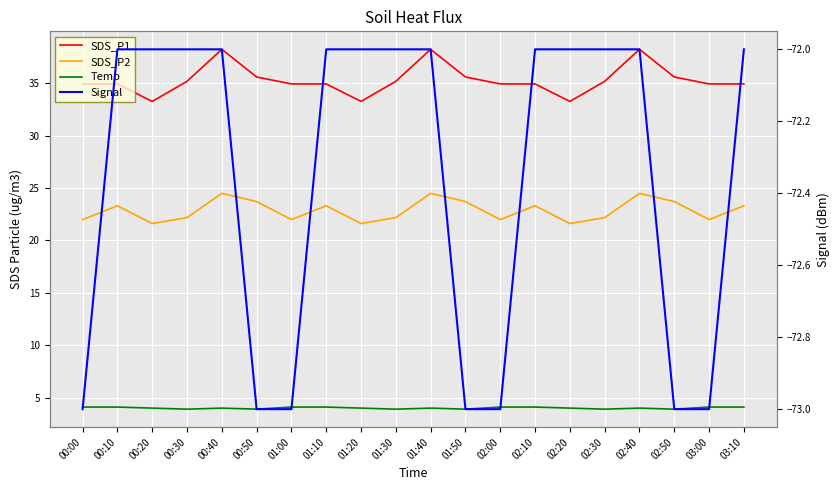

Reading right to left, what are all the values shown in this chart?

SDS_P1: 34.9	34.9	35.6	38.2	35.2	33.2	34.9	34.9	35.6	38.2	35.2	33.2	34.9	34.9	35.6	38.2	35.2	33.2	34.9	34.9
SDS_P2: 23.3	22.0	23.7	24.5	22.2	21.6	23.3	22.0	23.7	24.5	22.2	21.6	23.3	22.0	23.7	24.5	22.2	21.6	23.3	22.0
Temp: 4.1	4.1	3.9	4.0	3.9	4.0	4.1	4.1	3.9	4.0	3.9	4.0	4.1	4.1	3.9	4.0	3.9	4.0	4.1	4.1
Signal: -72.0	-73.0	-73.0	-72.0	-72.0	-72.0	-72.0	-73.0	-73.0	-72.0	-72.0	-72.0	-72.0	-73.0	-73.0	-72.0	-72.0	-72.0	-72.0	-73.0